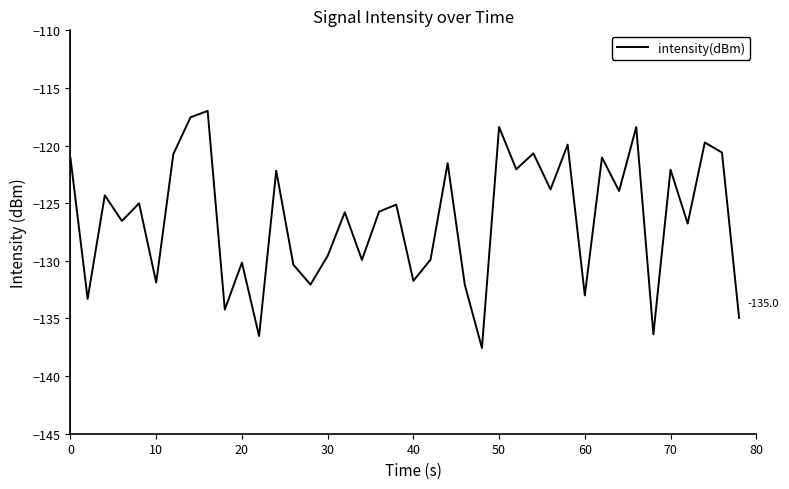

What is the greatest value displayed?

-117.0